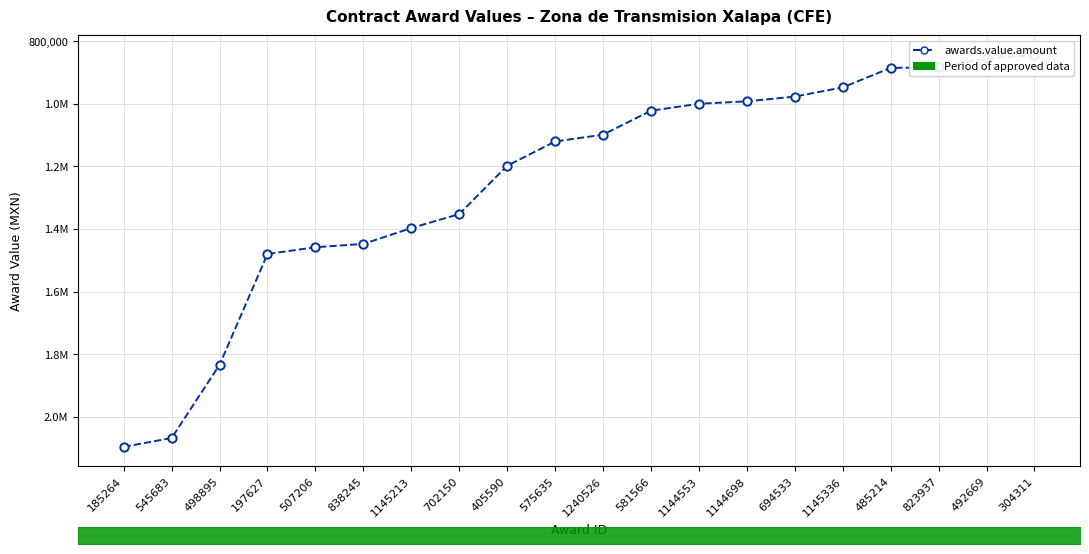

Which category has the lowest value across all series?

304311